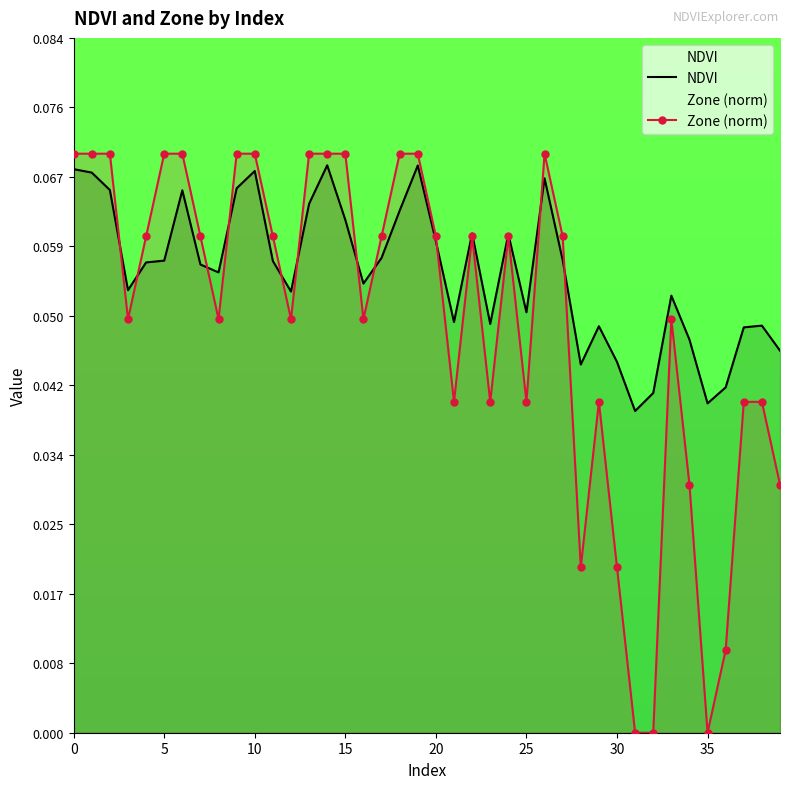

At how many categories does at least one series exceed 0?

40